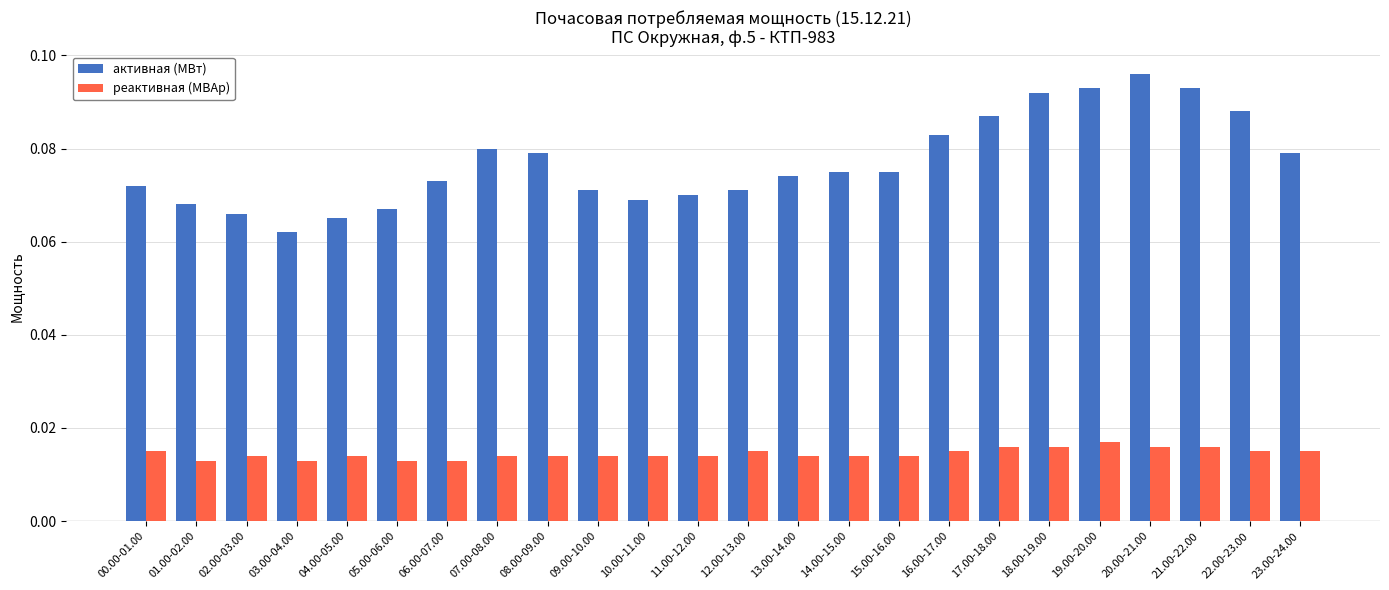

List the series in order of their overall mean, highest first.

активная (МВт), реактивная (МВАр)